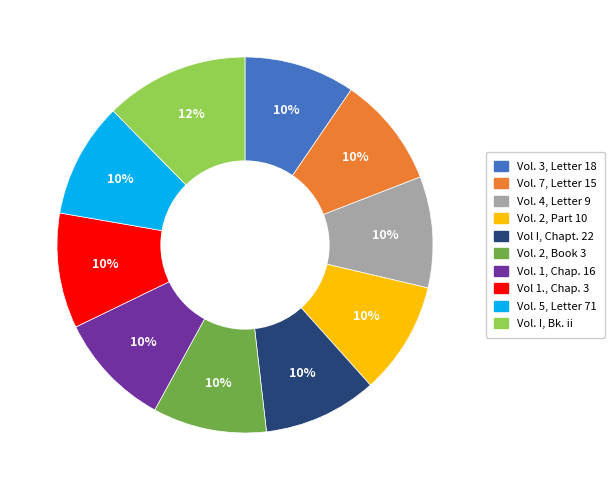

Is it true that Vol. 5, Letter 71 is 10% of the pie?

True